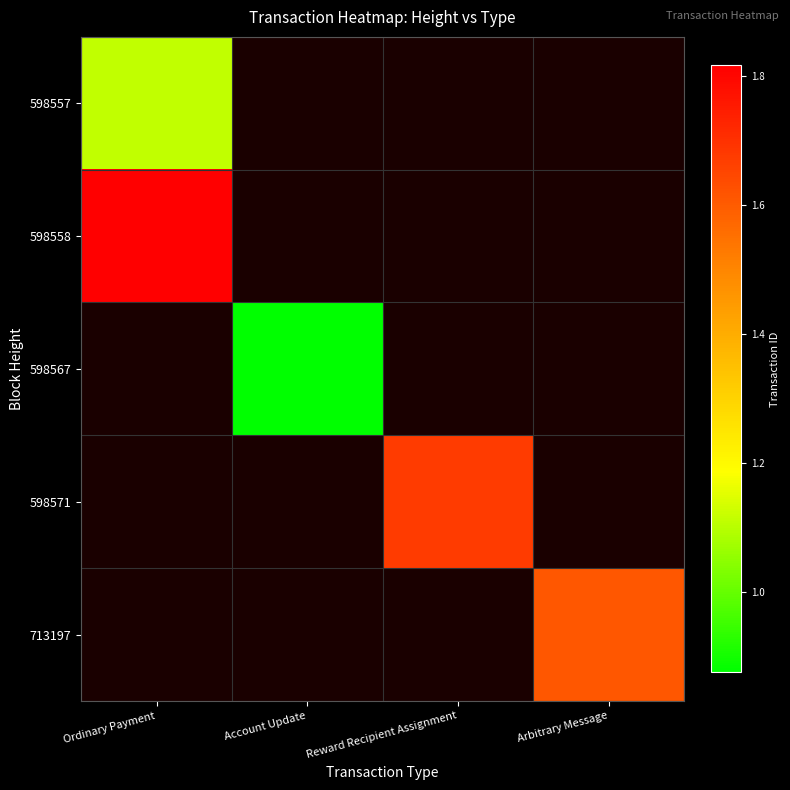

Is the value of 598571 at Account Update greater than the value of 598567 at Account Update?

No